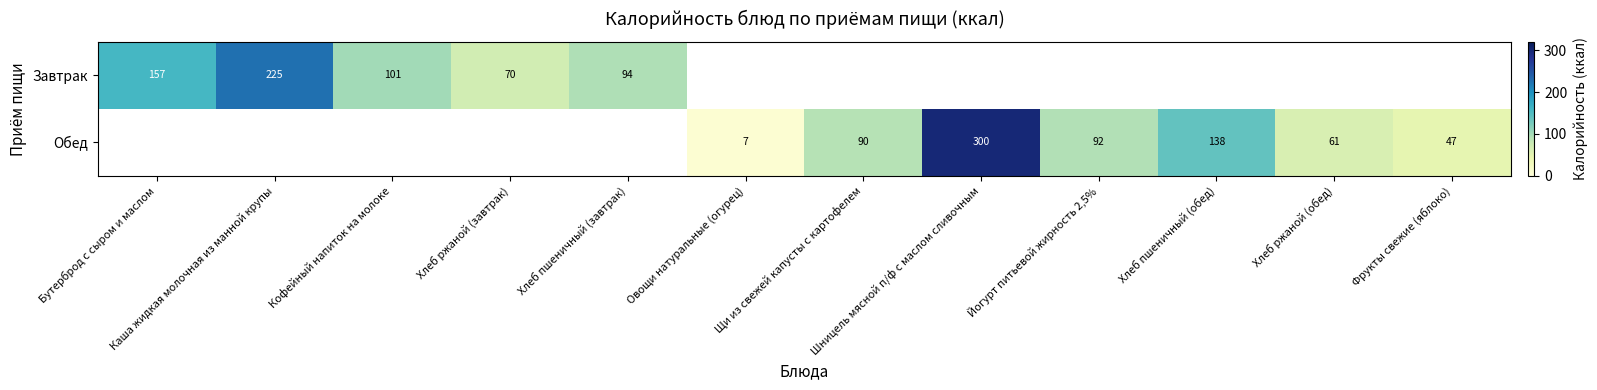

At how many categories does at least one series exceed 228?

1